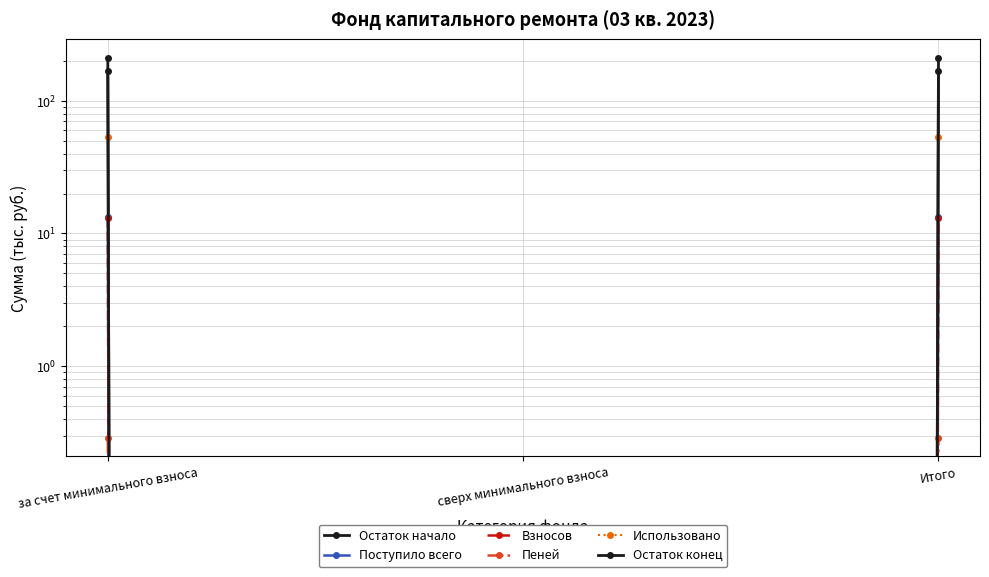

Between сверх минимального взноса and Итого, which series saw the biggest shift?

Остаток начало